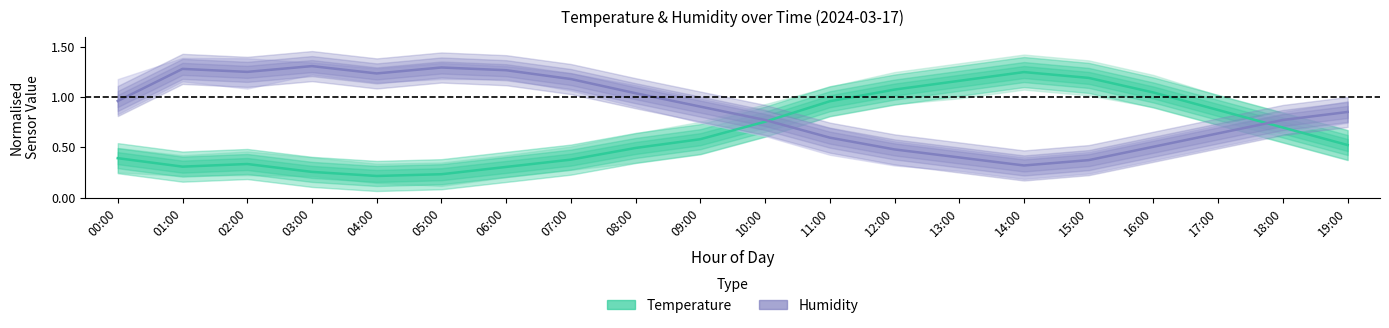

At which category is the sum across all series the highest?

01:00